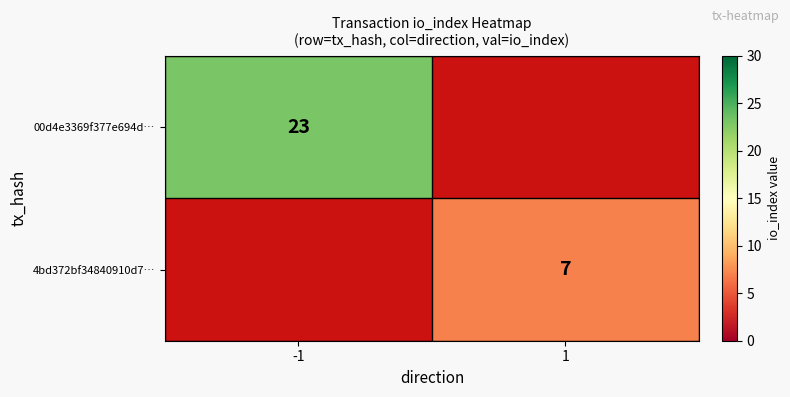

Is it true that 00d4e3369f377e694d… equals 31 at -1?

False